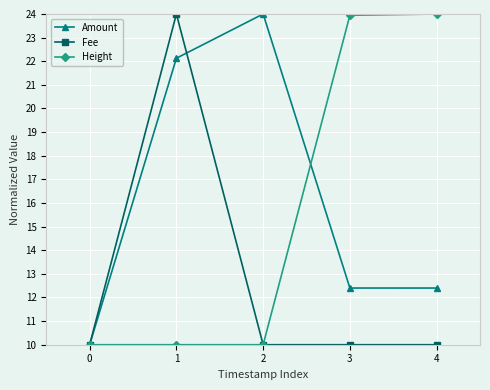

At which category does Amount reach its first local peak?

2